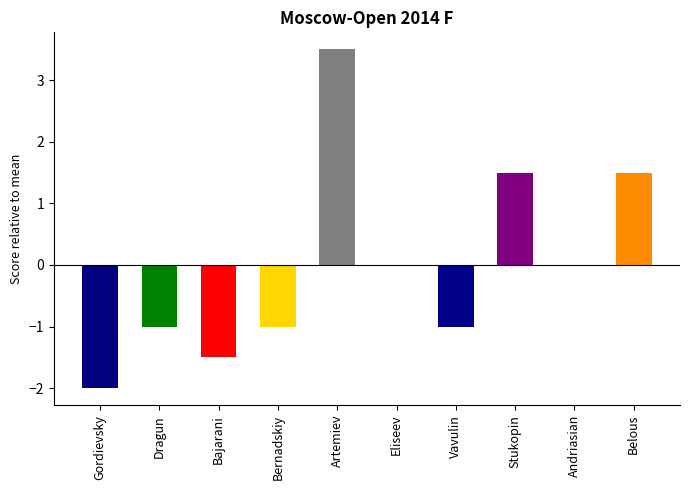

Which category has the highest value across all series?

Artemiev Vladislav